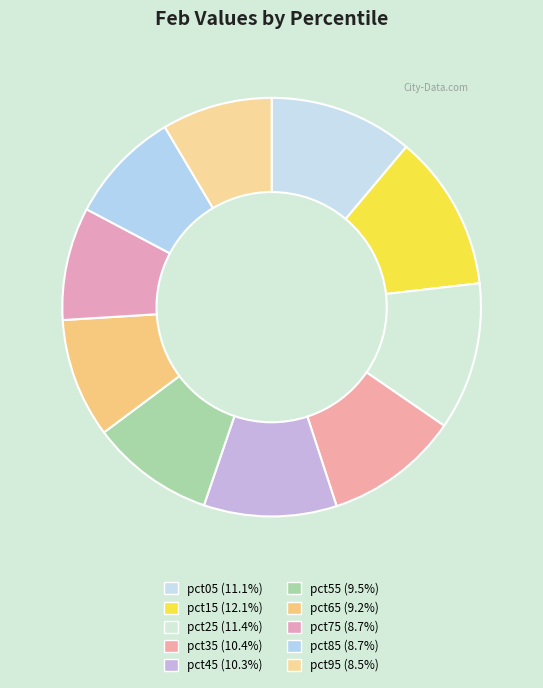

To the nearest percent, what is the combined percentage of pct15 and pct45?

22%